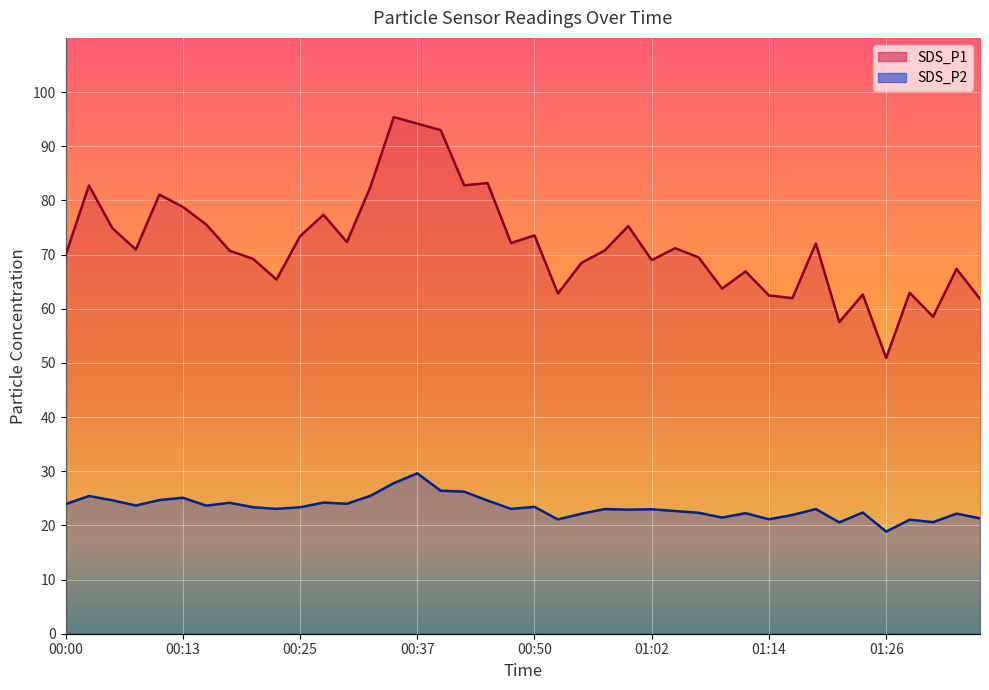

Reading right to left, what are all the values shown in this chart?

SDS_P1: 61.8	67.3	58.5	63.0	50.9	62.6	57.5	72.0	62.0	62.5	66.9	63.7	69.5	71.2	69.0	75.2	70.8	68.5	62.8	73.5	72.1	83.2	82.8	93.0	94.2	95.4	82.5	72.3	77.3	73.4	65.4	69.2	70.7	75.5	78.8	81.1	70.9	74.8	82.8	69.9
SDS_P2: 21.3	22.2	20.6	21.1	18.9	22.4	20.6	23.0	21.9	21.1	22.2	21.4	22.3	22.6	23.0	22.9	23.0	22.1	21.1	23.4	23.1	24.6	26.2	26.4	29.6	27.8	25.4	24.0	24.2	23.4	23.1	23.4	24.2	23.6	25.1	24.7	23.7	24.6	25.4	23.9